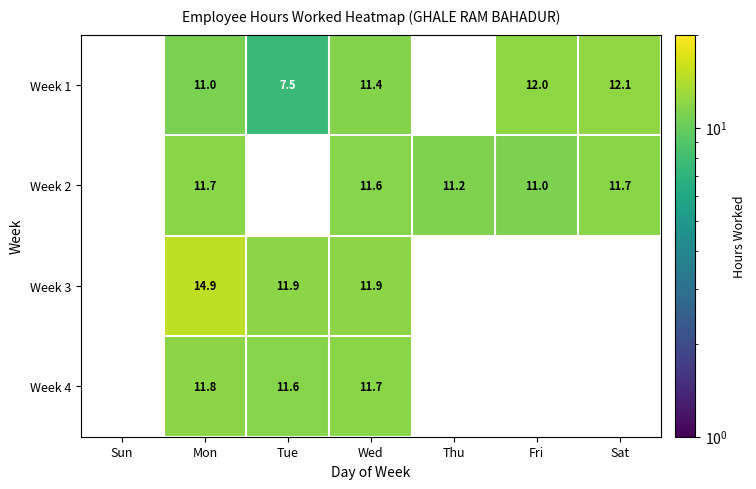

At which category is the sum across all series the highest?

Mon